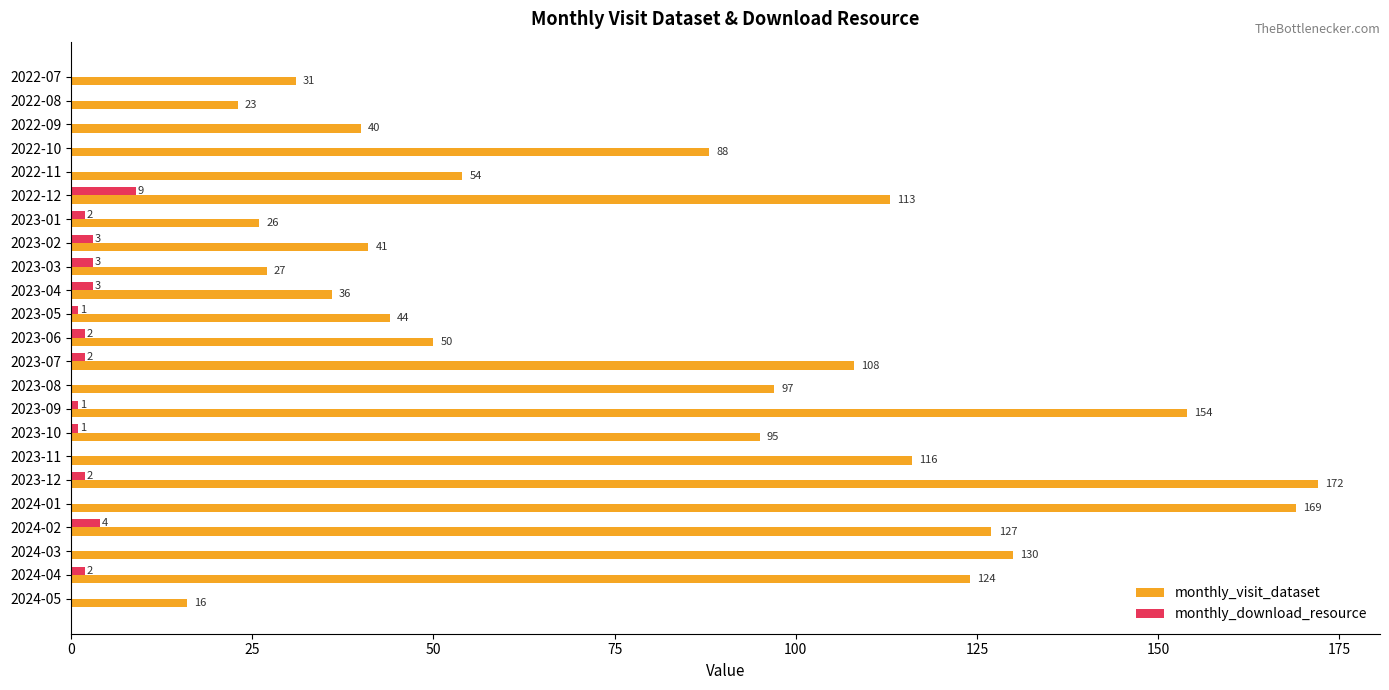

The monthly_visit_dataset series shows 130 at 2024-03. True or false?

True